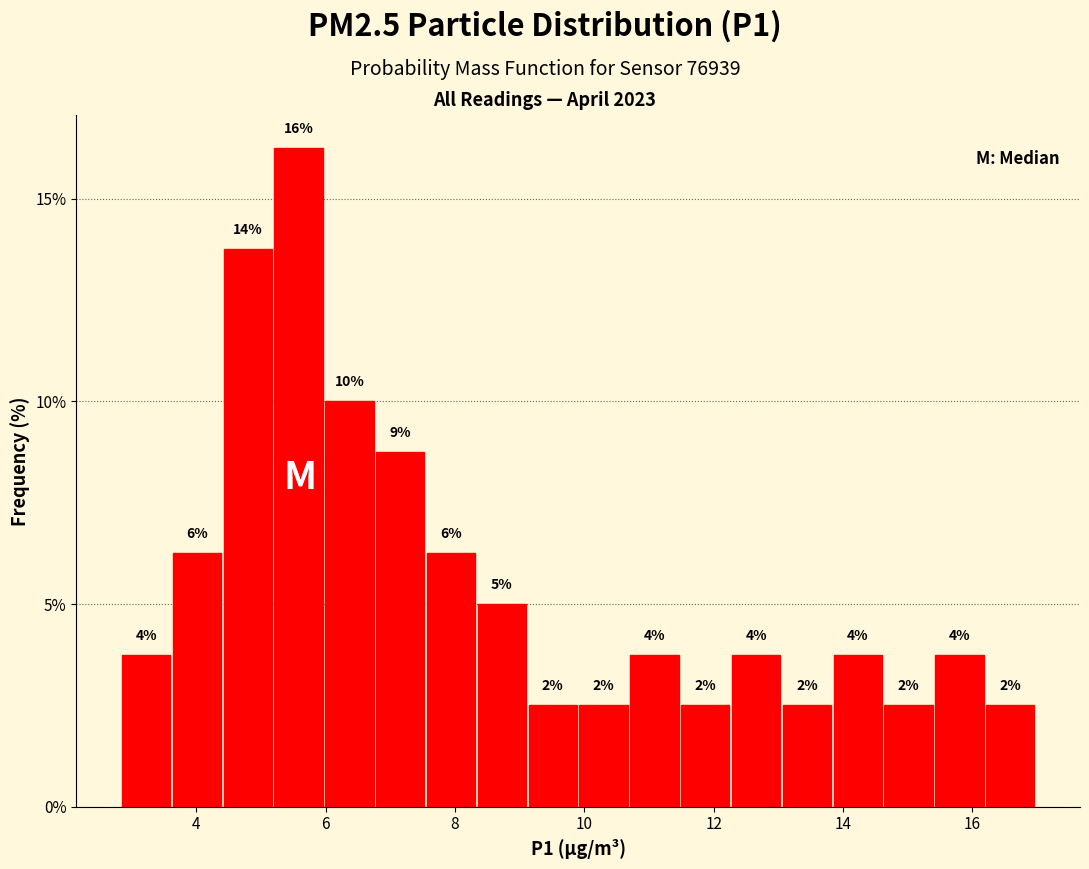

Read against the x-axis, roughly where is the centre of the tallest bar?

5.6